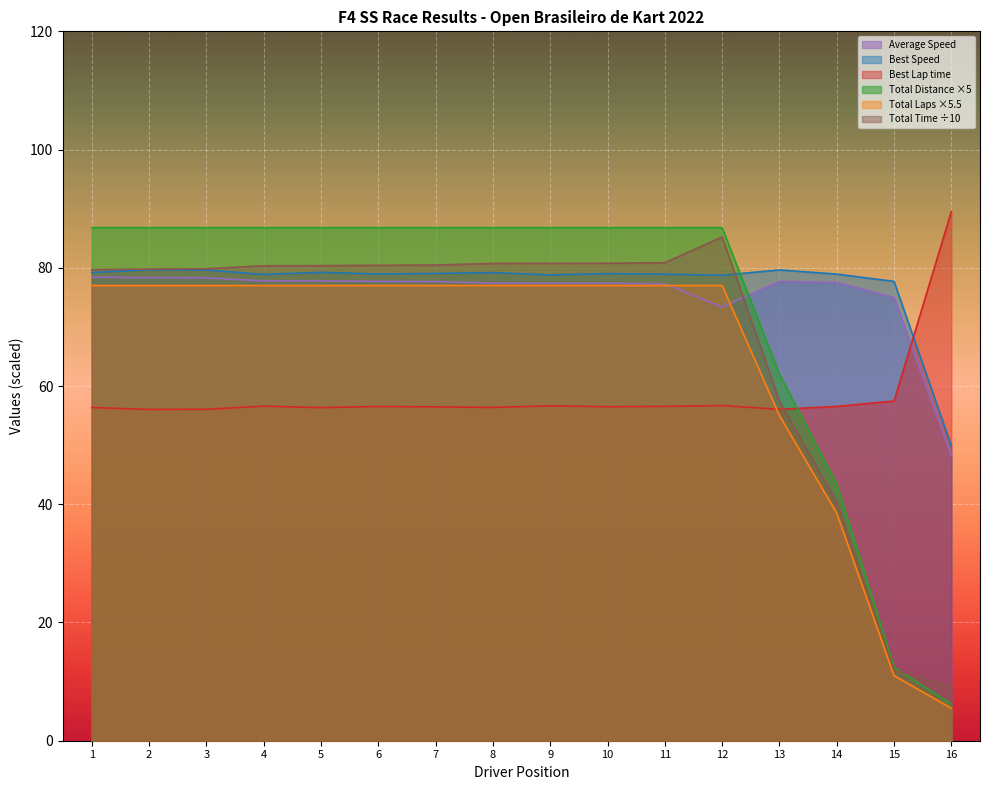

List the series in order of their peak value, lowest first.

Total Laps ×5.5, Average Speed, Best Speed, Total Time ÷10, Total Distance ×5, Best Lap time